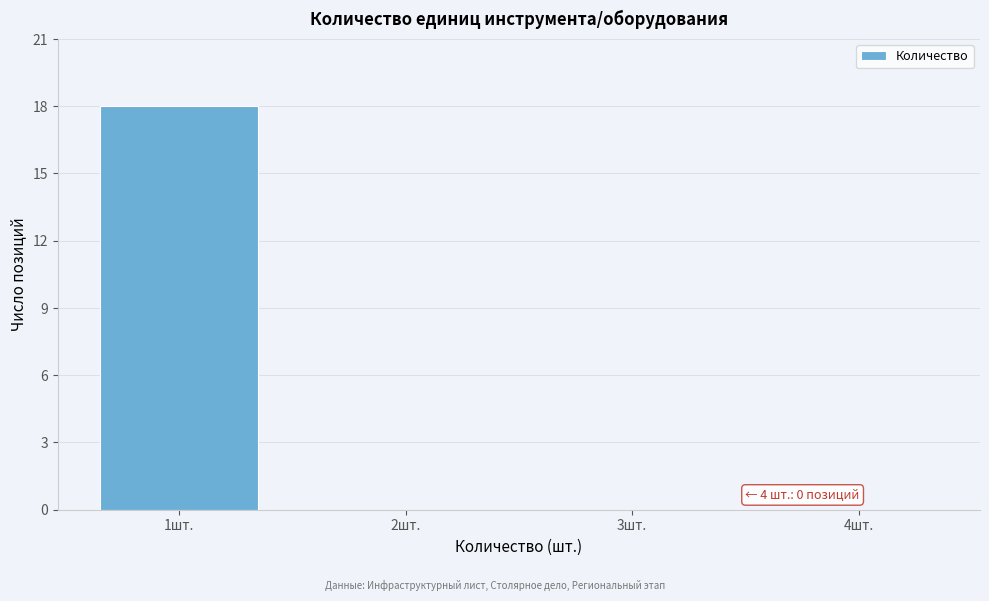

Reading right to left, transcribe all the data shown in this chart.

4шт.=0	3шт.=0	2шт.=0	1шт.=18